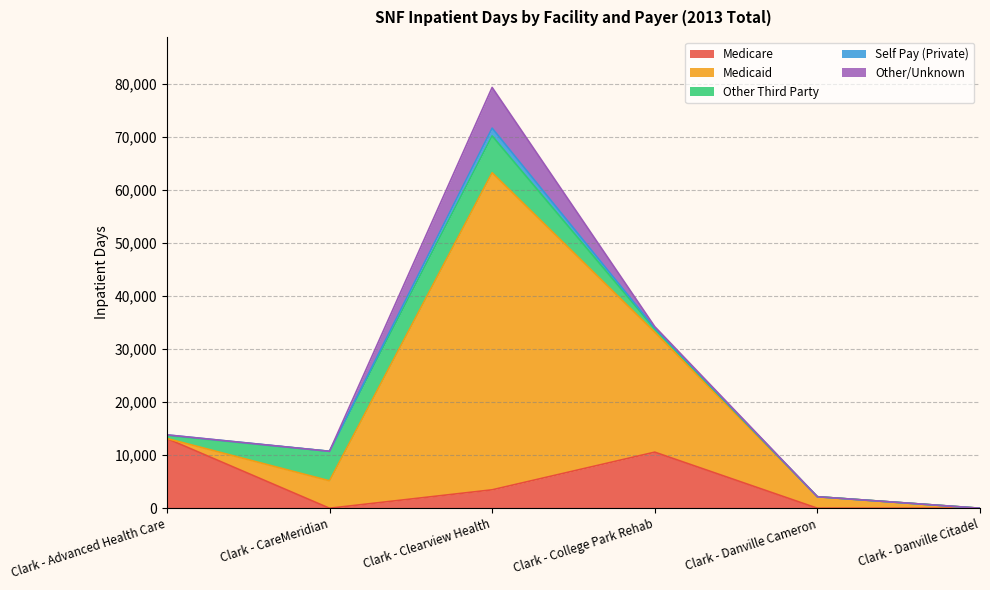

Reading right to left, transcribe all the data shown in this chart.

Medicare: 0	0	10570	3472	0	13142
Medicaid: 0	2169	22606	59751	5169	0
Other Third Party: 0	0	606	6943	5560	571
Self Pay (Private): 0	0	186	1459	0	109
Other/Unknown: 0	0	255	7669	0	0